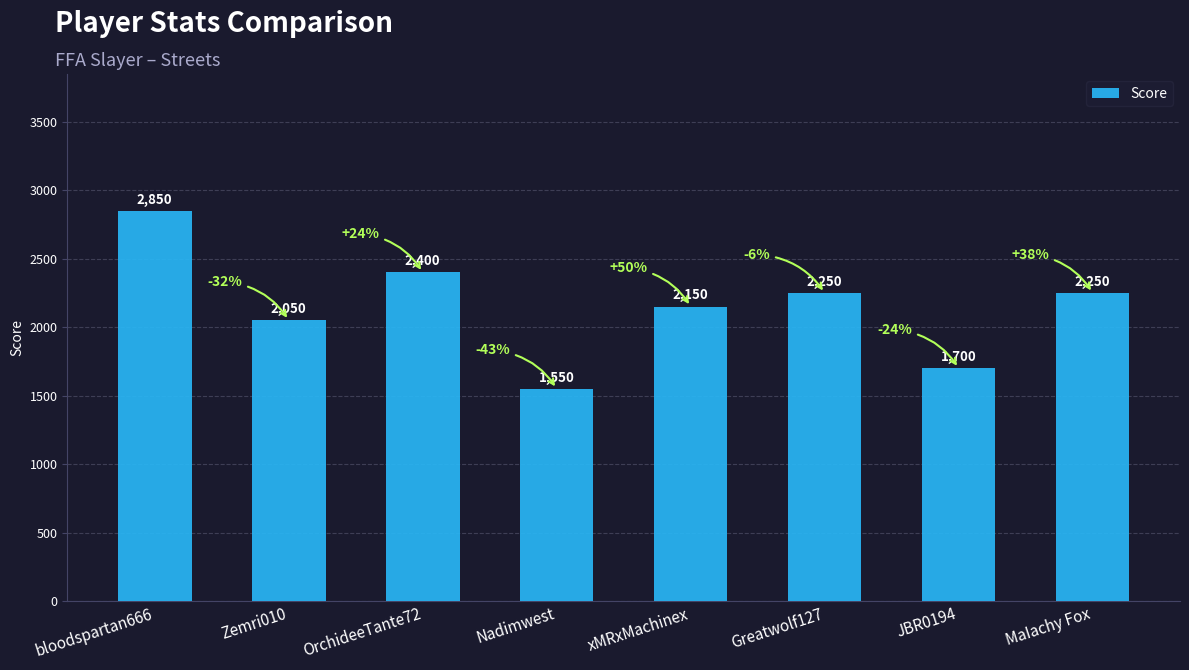

What is the label of the 7th bar from the left?

JBR0194